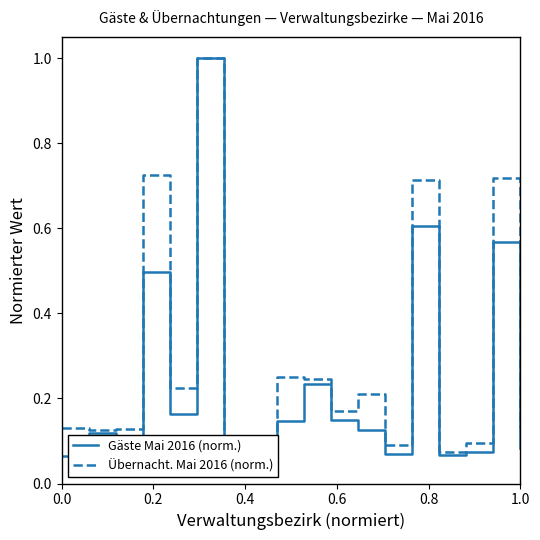

What is the average value of the Übernacht. Mai 2016 (norm.) series?

0.3